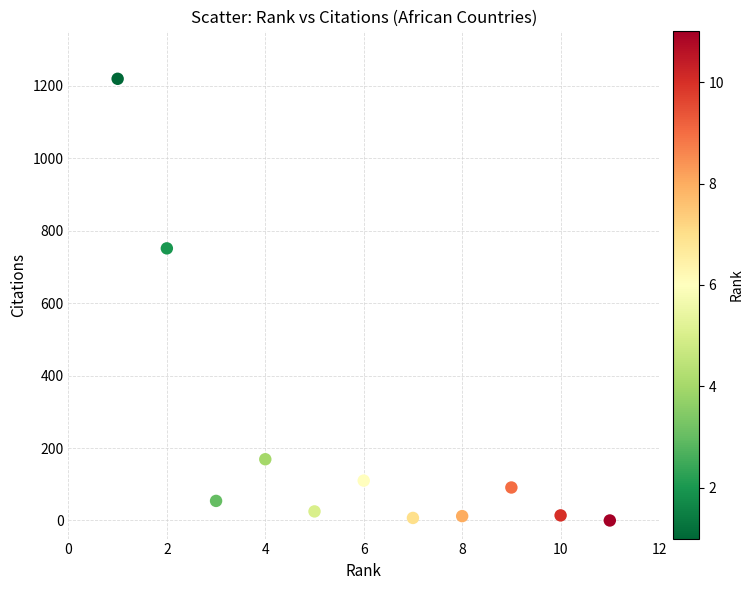

What Y value in the scatter plot is closest to 609?

751